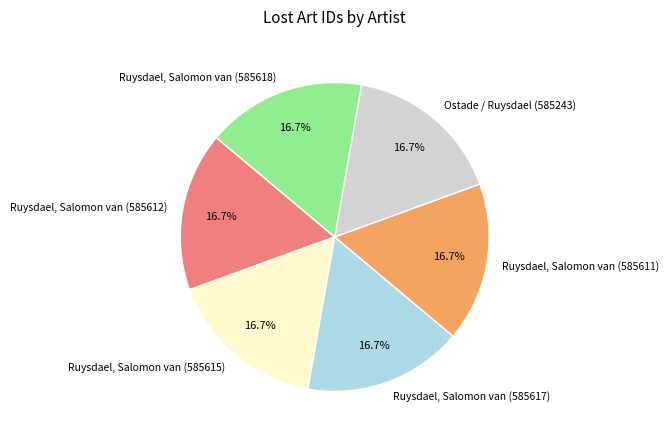

What portion of the pie excludes Ruysdael, Salomon van (585612)?

83.3%